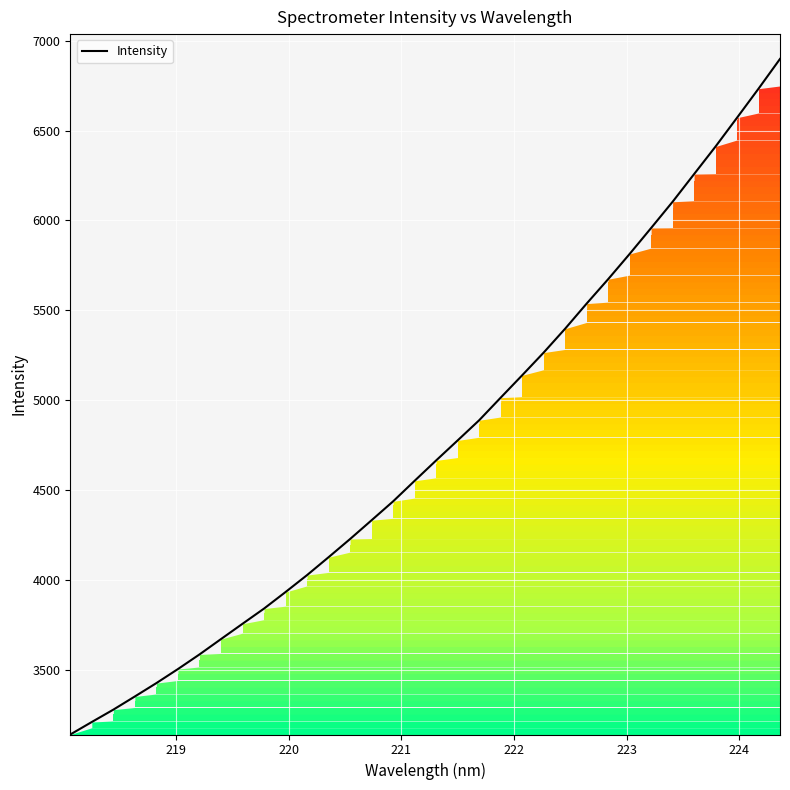

How many lines are shown in the chart?

1